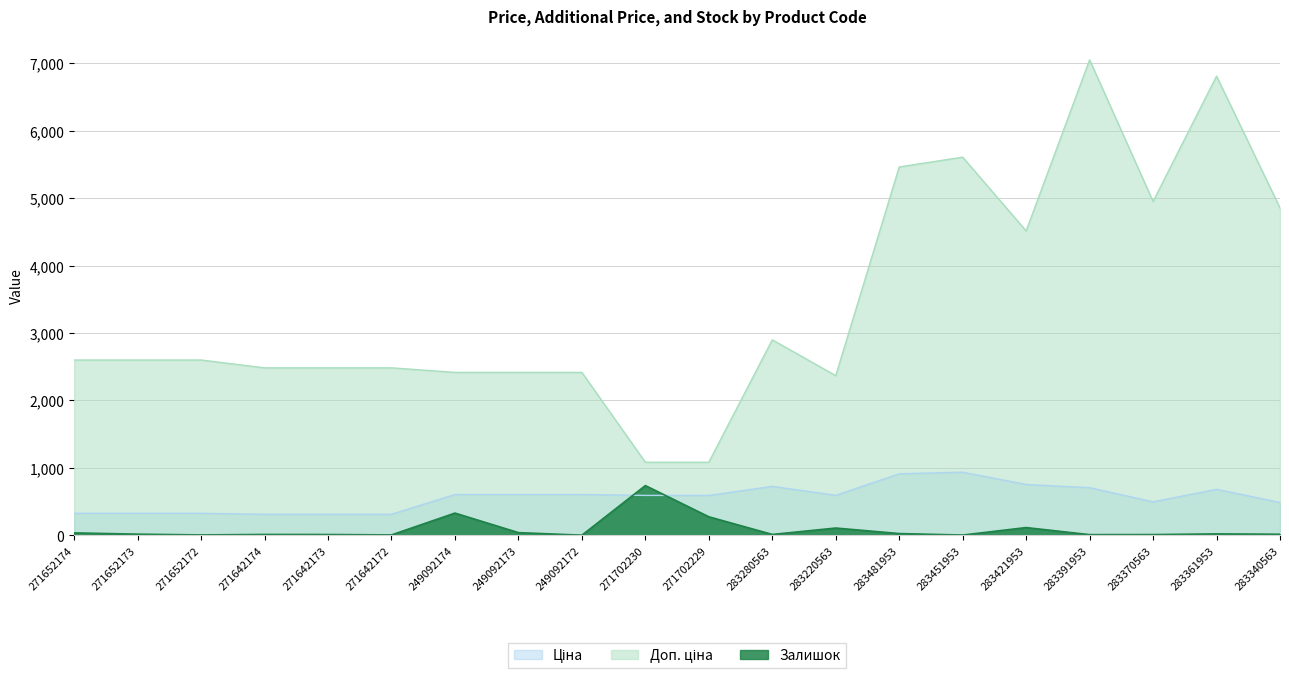

True or false: Залишок has a value of 17.7 at 283280563.

False